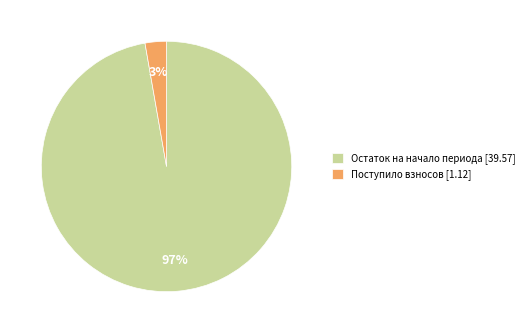

To the nearest percent, what percentage of the pie is Остаток на начало периода [39.57]?

97%